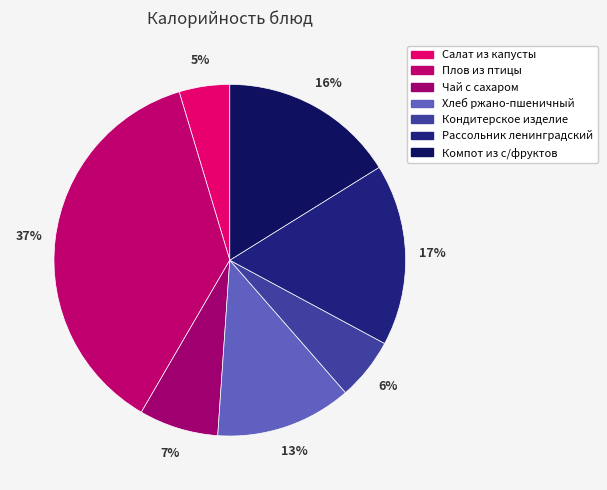

Is there a majority slice in this chart?

No